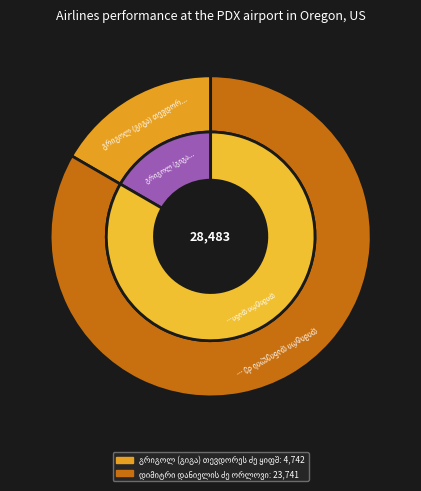

Approximately how many times larger is the value at დიმიტრი დანიელის ძე ორლოვი compared to გრიგოლ (გიგა) თევდორეს ძე ყიფშიძე?

5.0